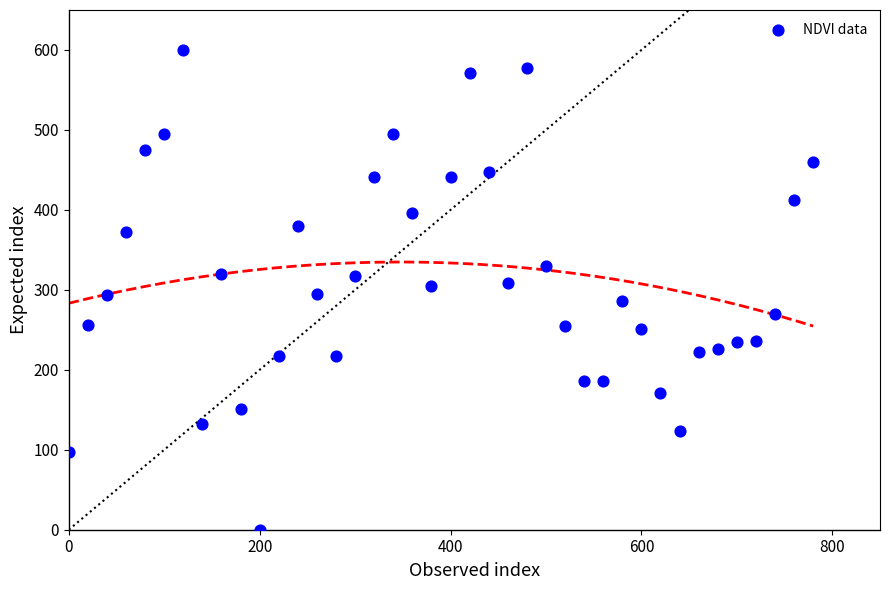

What is the range of X values (max minus min)?

780.0